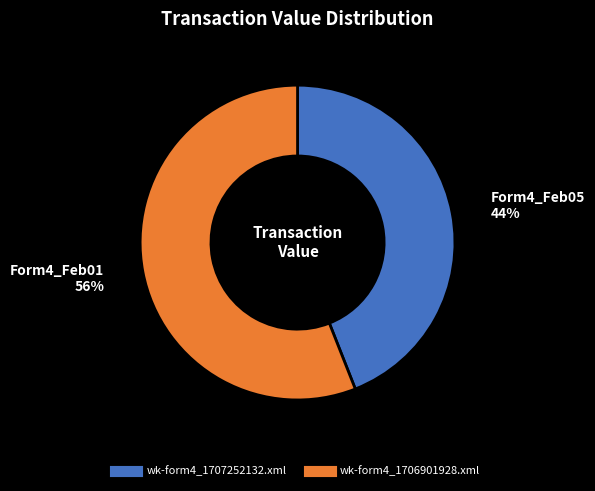

To the nearest percent, what is the combined percentage of wk-form4_1706901928.xml and wk-form4_1707252132.xml?

100%